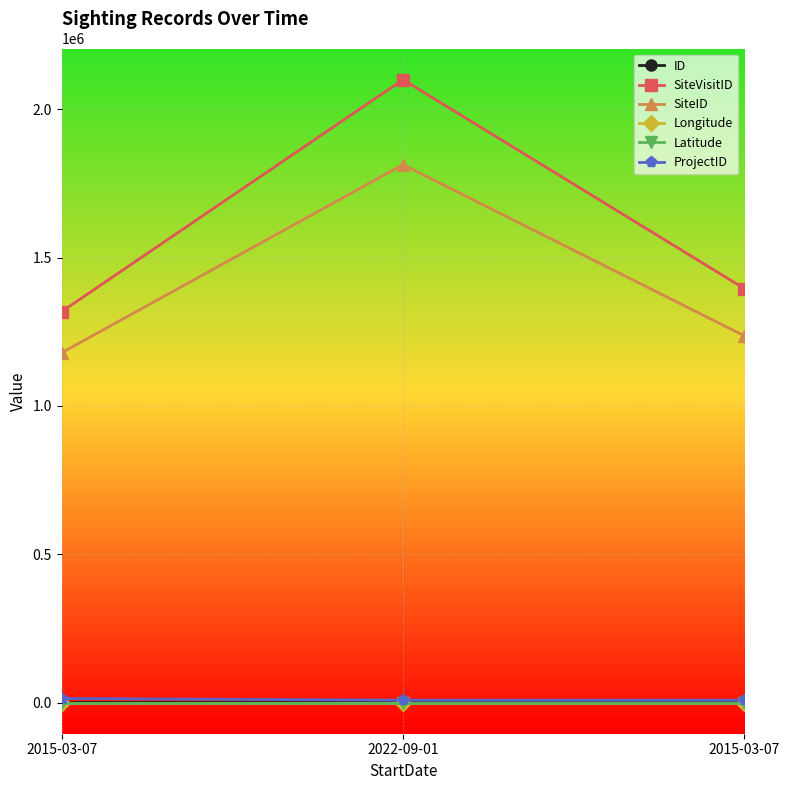

Does the chart have visible grid lines?

Yes